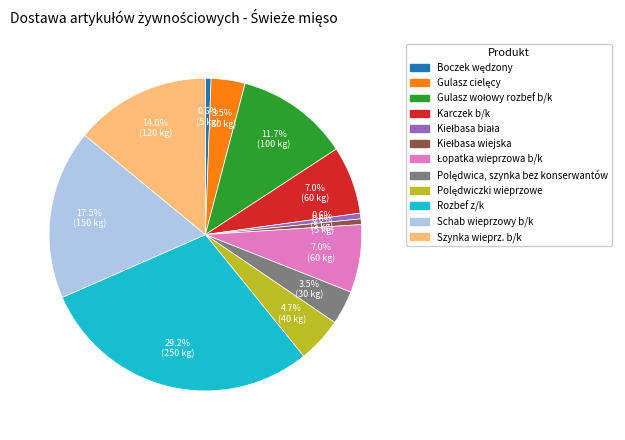

What percentage is NOT represented by Rozbef z/k?

70.8%